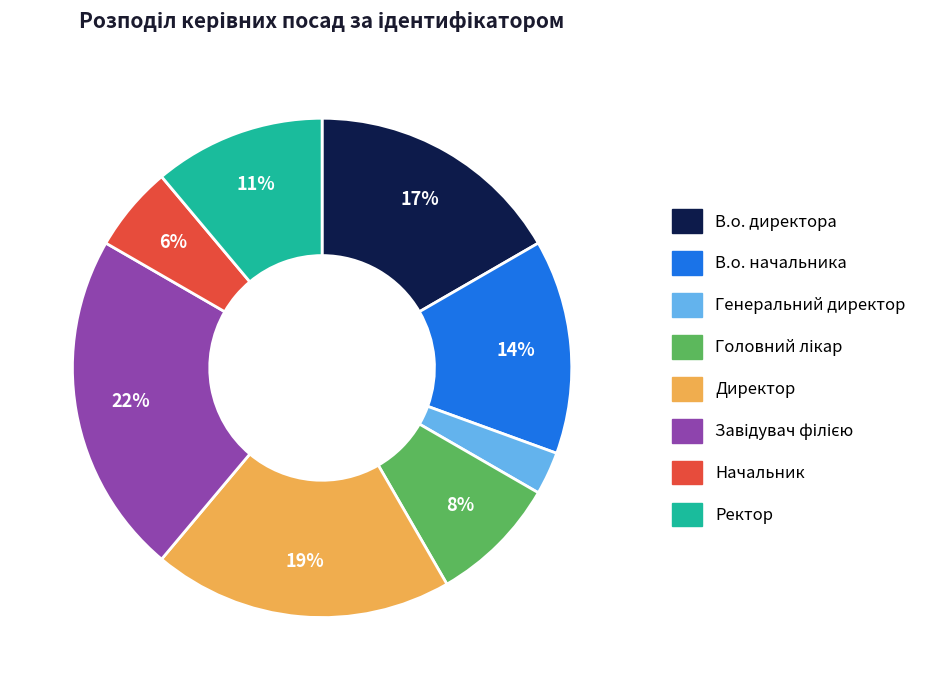

Approximately how many times larger is the value at Генеральний директор compared to Начальник?

0.5